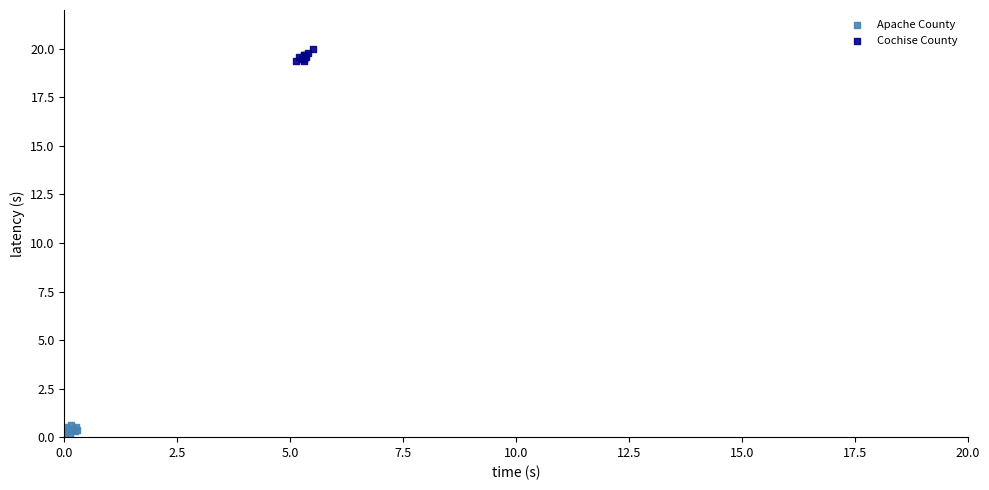

Which series contains the highest Y value?

Cochise County